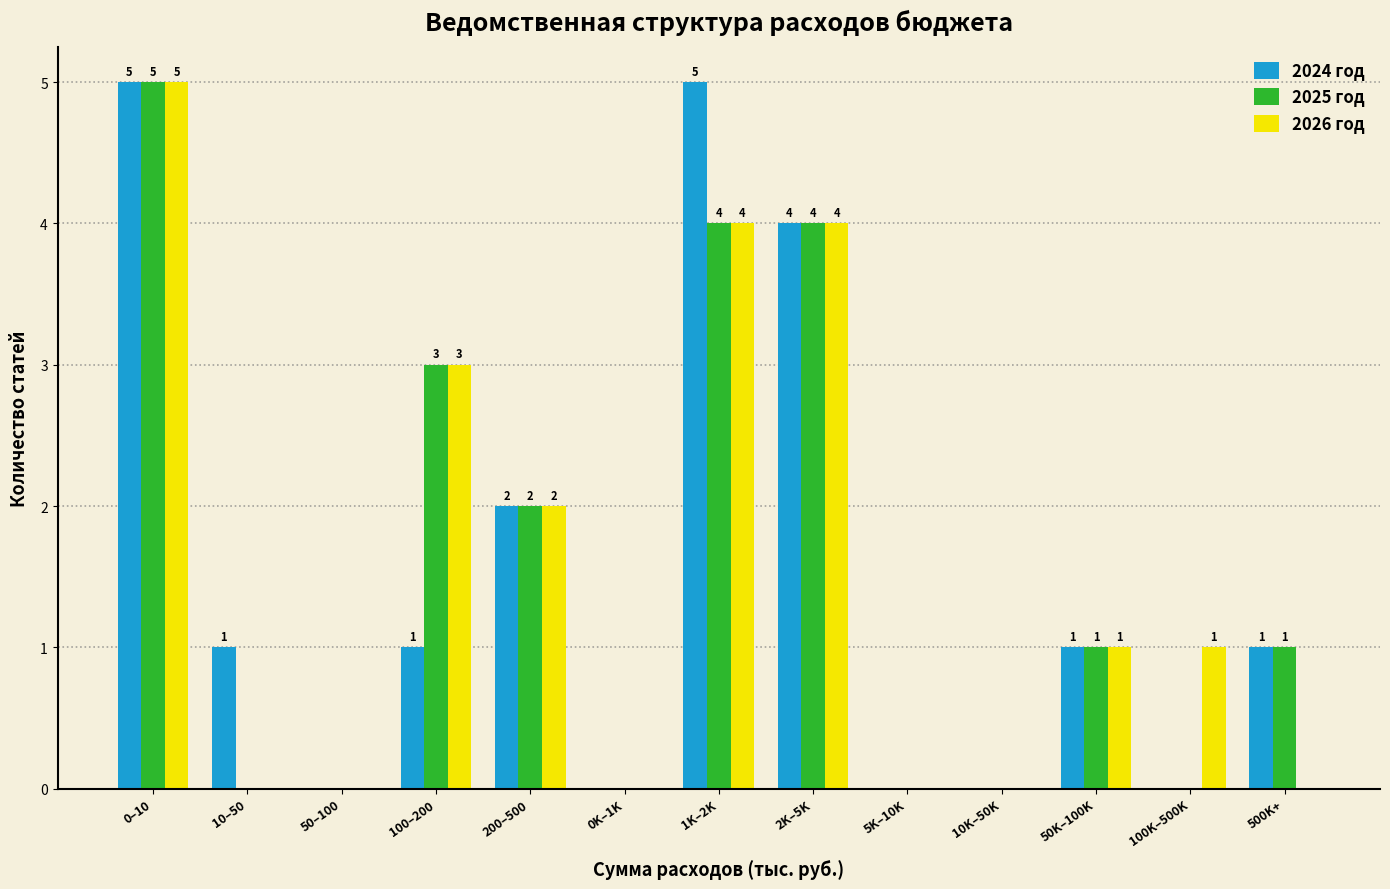

Reading left to right, list all the values displayed in this chart.

2024 год: 0–10=5	10–50=1	50–100=0	100–200=1	200–500=2	0K–1K=0	1K–2K=5	2K–5K=4	5K–10K=0	10K–50K=0	50K–100K=1	100K–500K=0	500K+=1
2025 год: 0–10=5	10–50=0	50–100=0	100–200=3	200–500=2	0K–1K=0	1K–2K=4	2K–5K=4	5K–10K=0	10K–50K=0	50K–100K=1	100K–500K=0	500K+=1
2026 год: 0–10=5	10–50=0	50–100=0	100–200=3	200–500=2	0K–1K=0	1K–2K=4	2K–5K=4	5K–10K=0	10K–50K=0	50K–100K=1	100K–500K=1	500K+=0